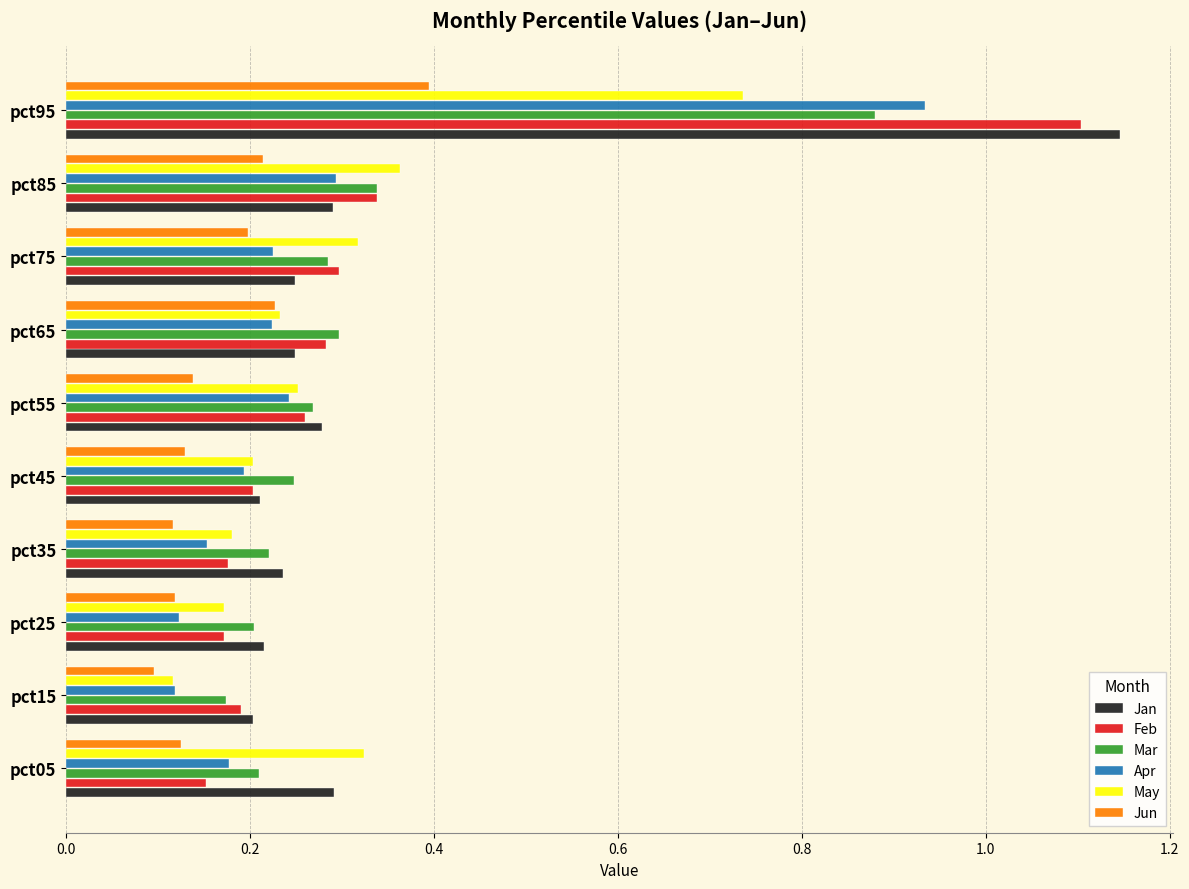

At which category does the chart reach its peak across all series?

pct95